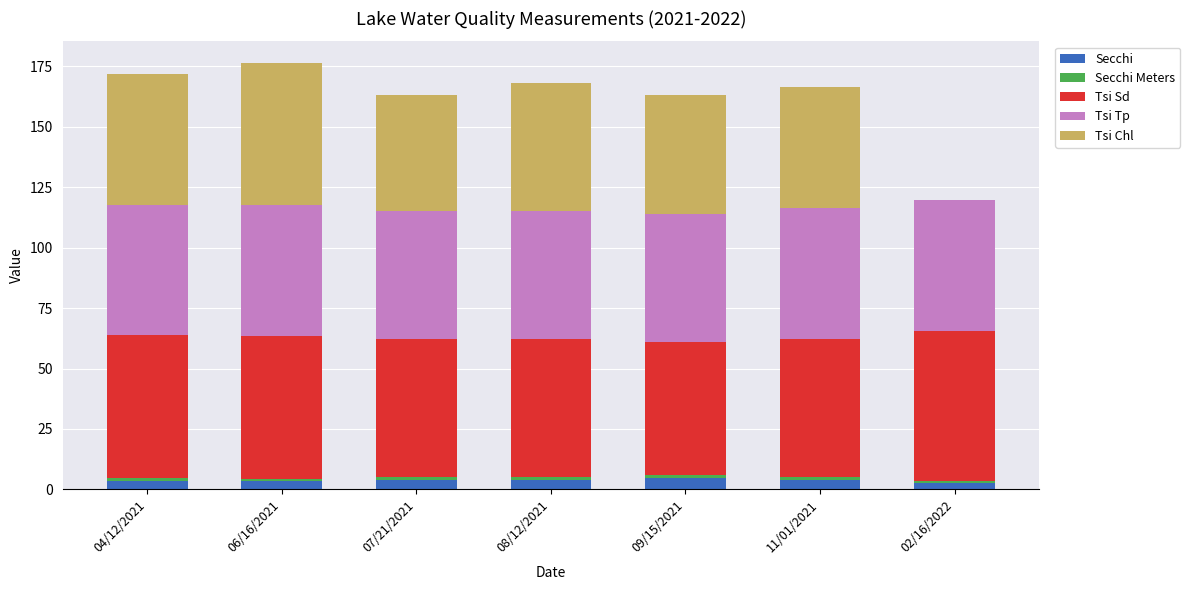

What is the highest value of the Secchi series?

4.6